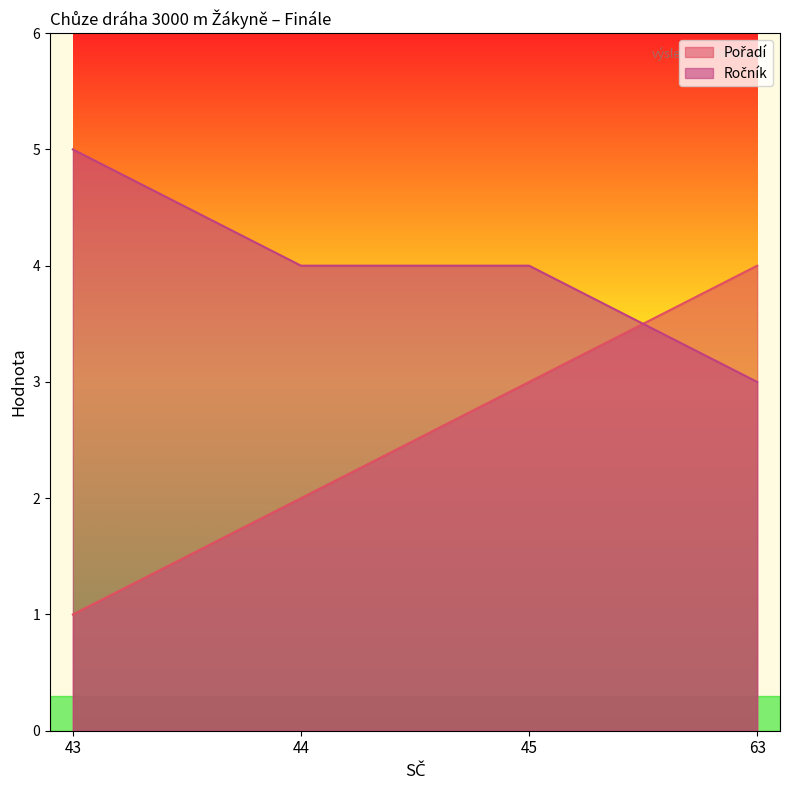

Which series has the widest spread of values?

Pořadí